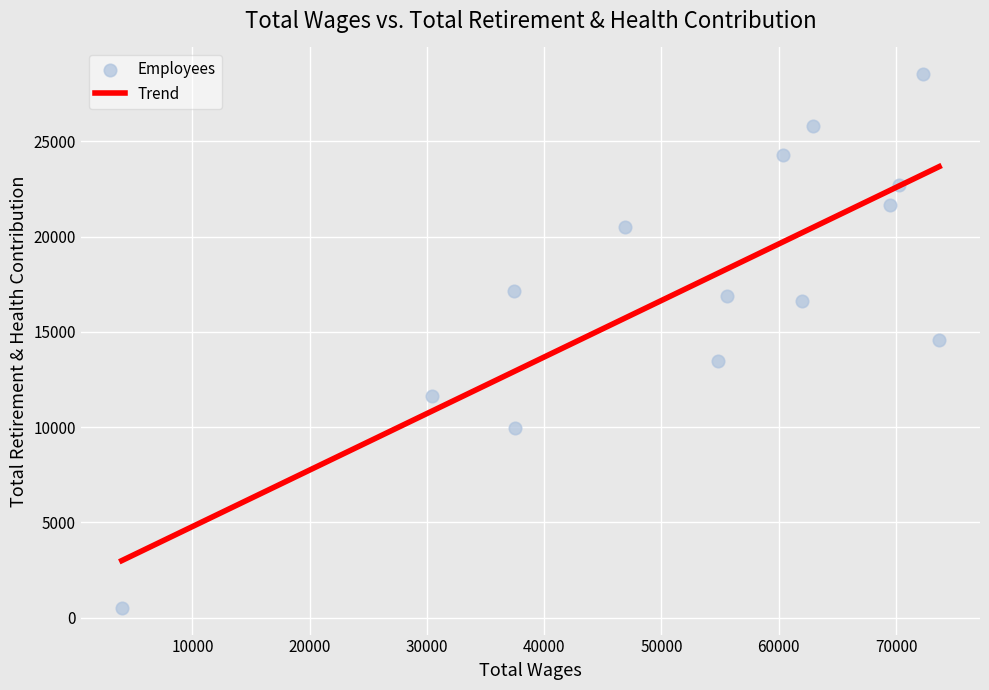

What is the range of X values (max minus min)?

69695